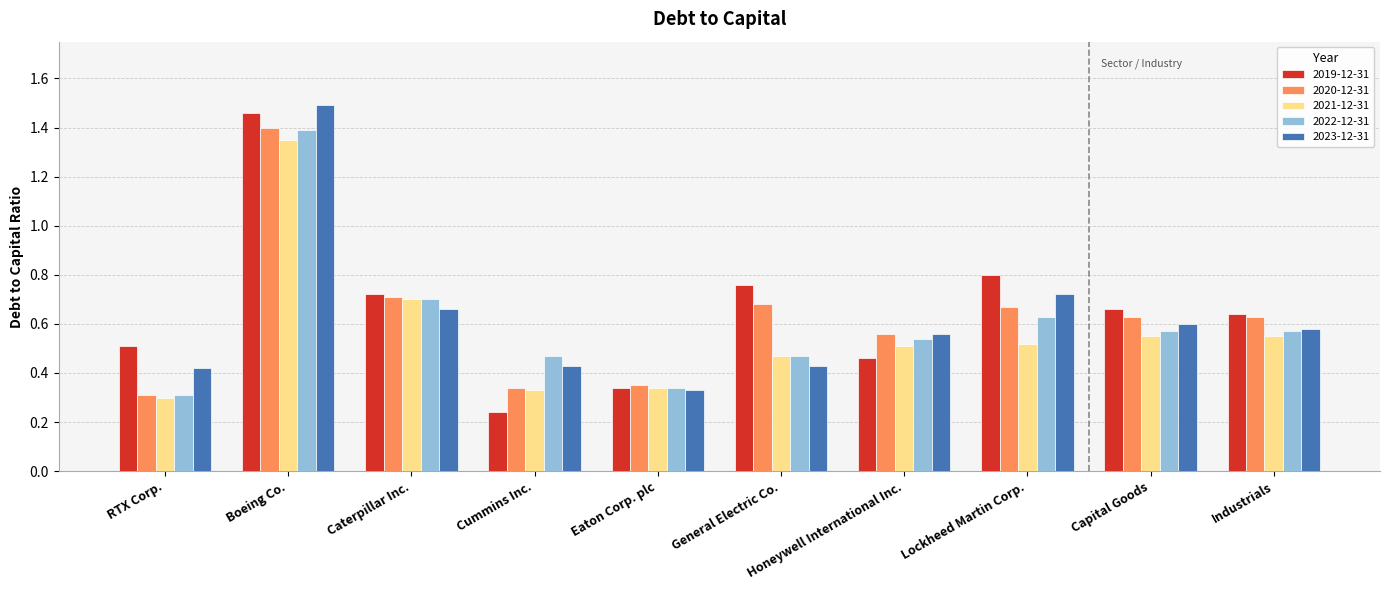

Count the 2021-12-31 values in the range 0 to 1.

9